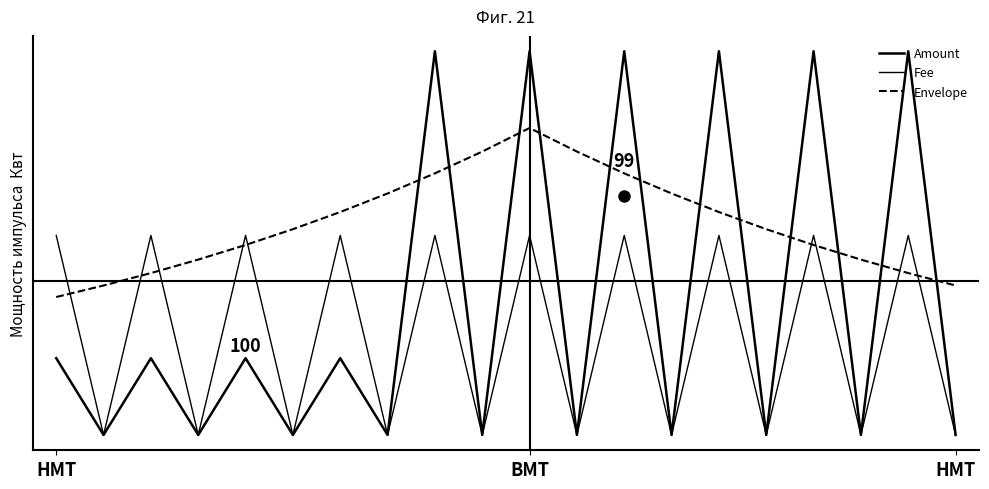

Is this an area chart (filled region under the line)?

No